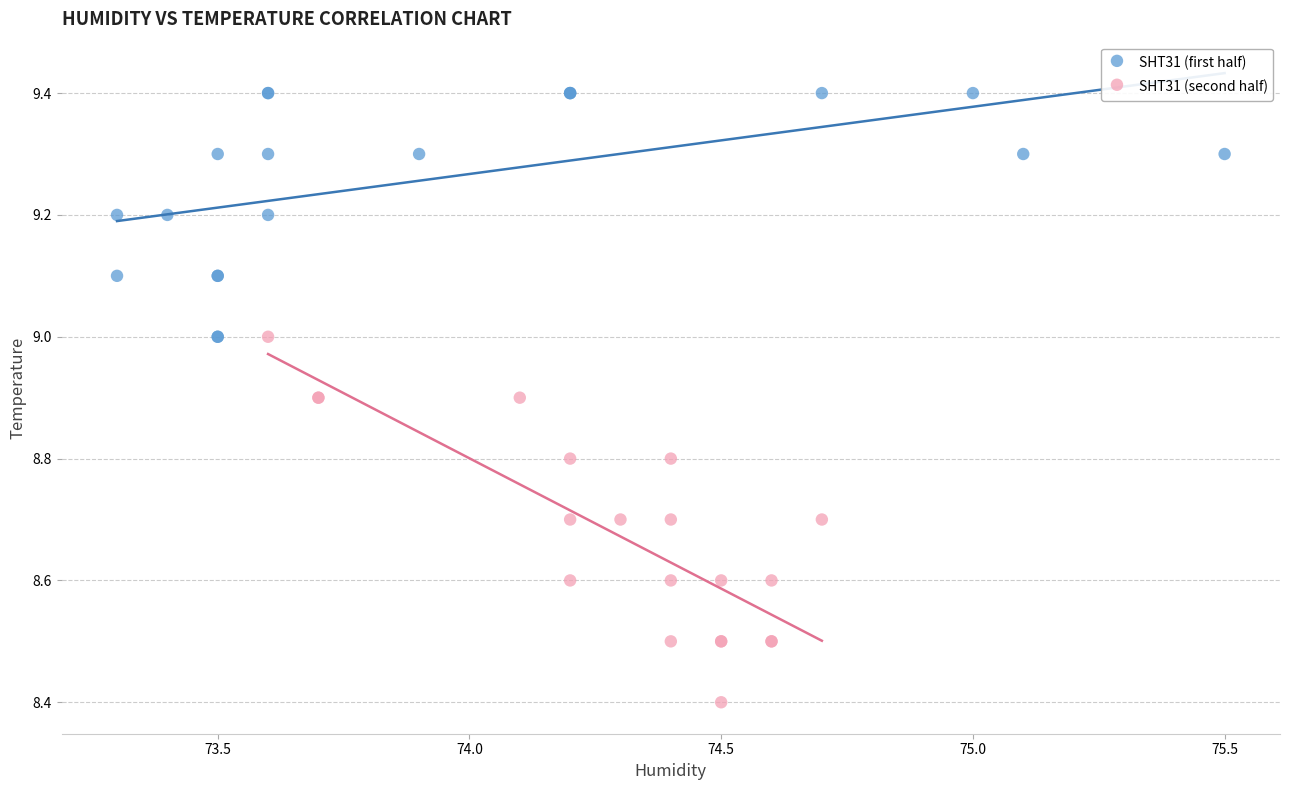

What are all the series names shown in the legend?

SHT31 (first half), SHT31 (second half)